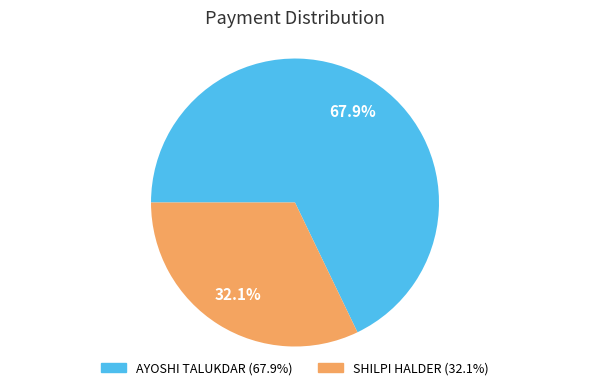

The AYOSHI TALUKDAR slice represents 68% of the pie. True or false?

True